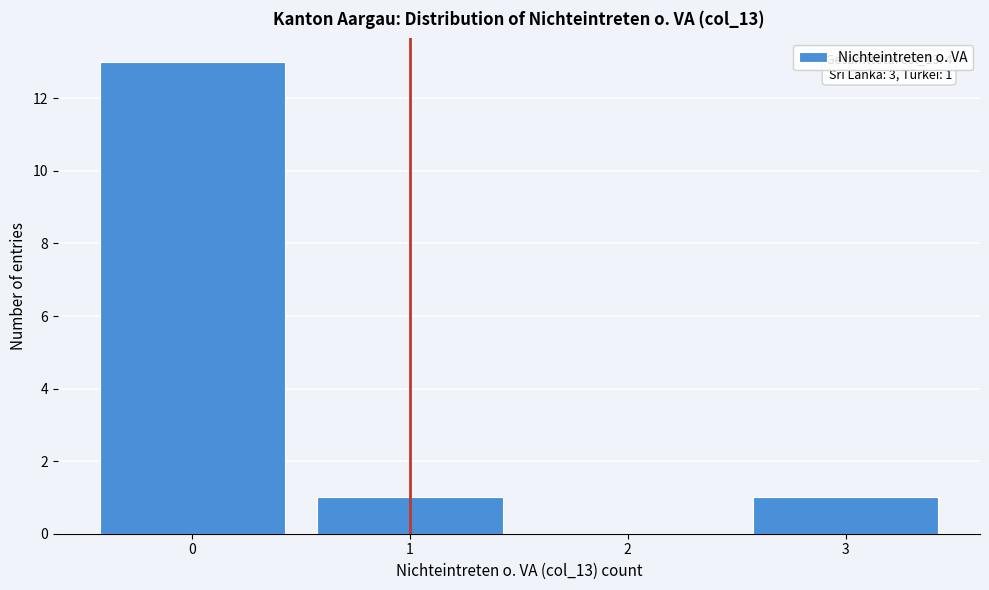

Over which range of the x-axis is the bar tallest?

-0.5 to 0.5